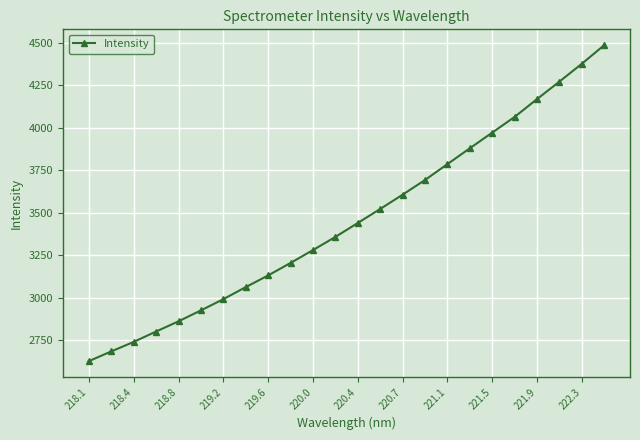

What is the greatest value displayed?

4484.6